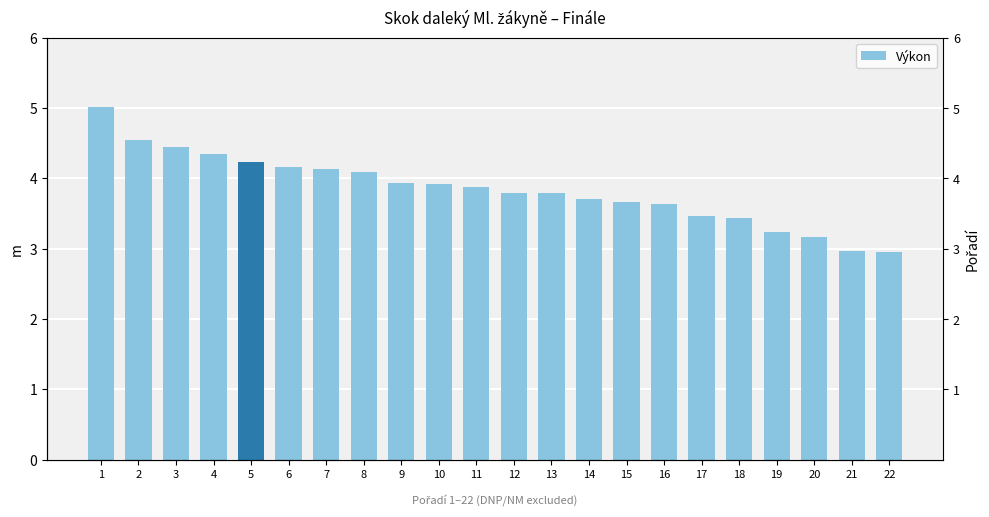

Is it true that the value at 20 is 1.1?

False